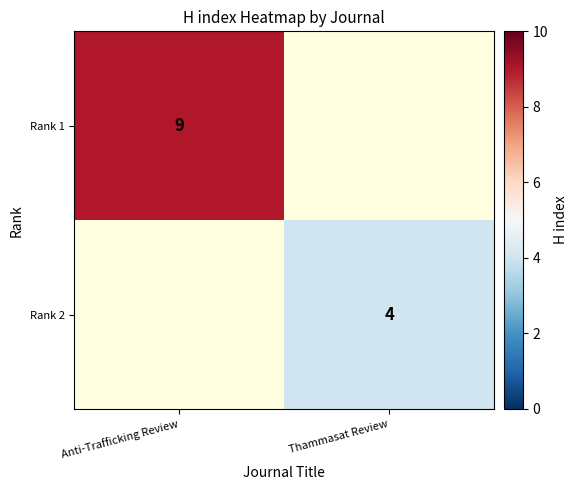

Is it true that Rank 1 equals 9 at Anti-Trafficking Review?

True